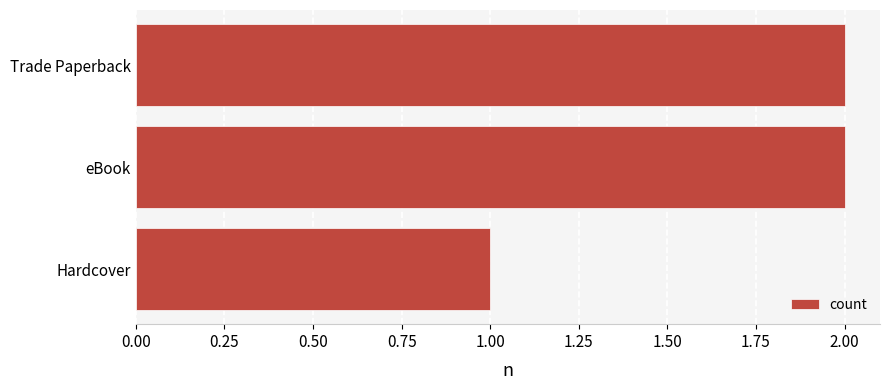

The chart shows a value of 1 at Trade Paperback. True or false?

False